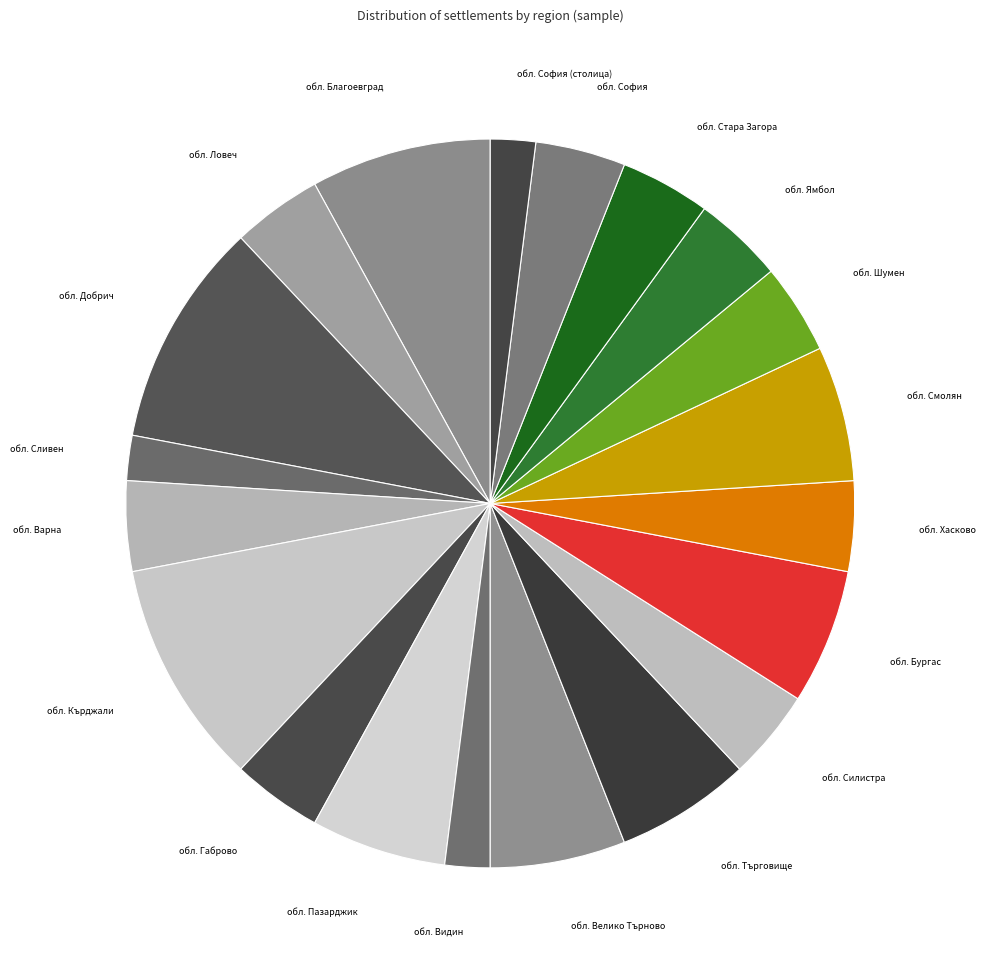

How many segments does this pie chart have?

20